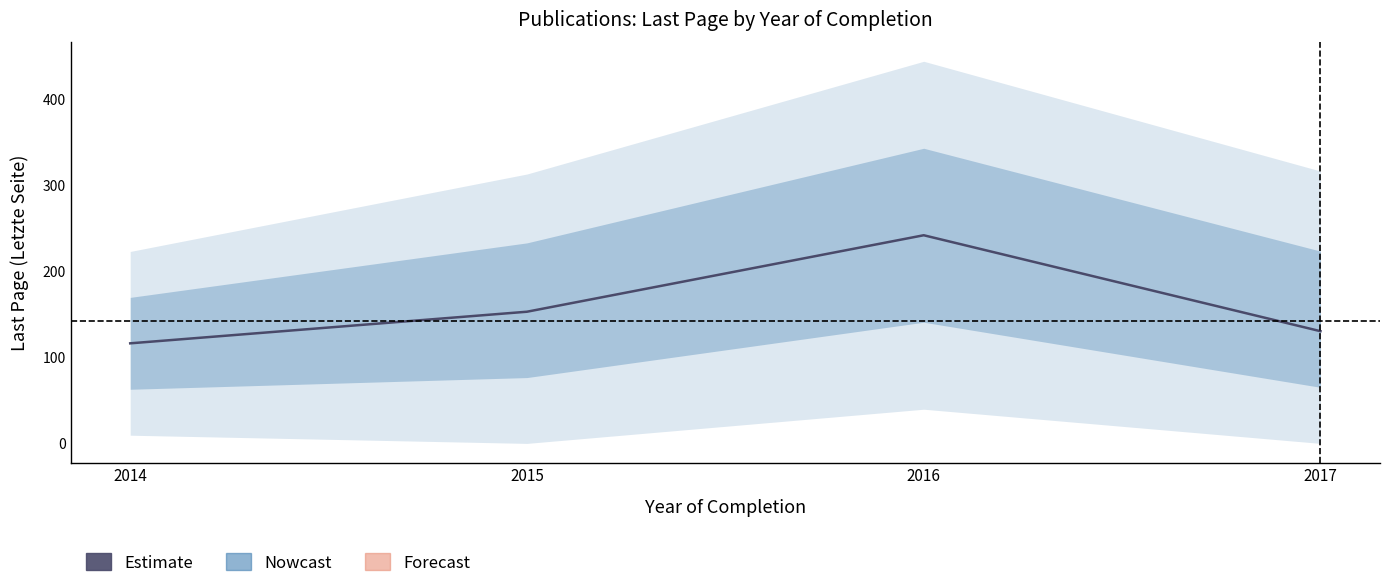

The value at 2017 is 89.2. True or false?

False